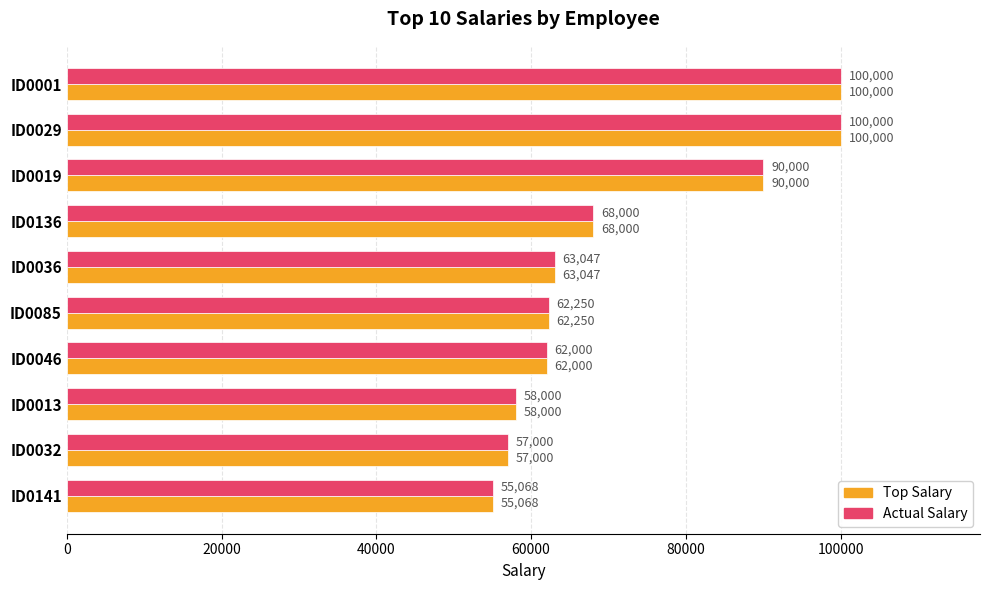

What is the difference between the Actual Salary values at ID0032 and ID0013?

1000.0